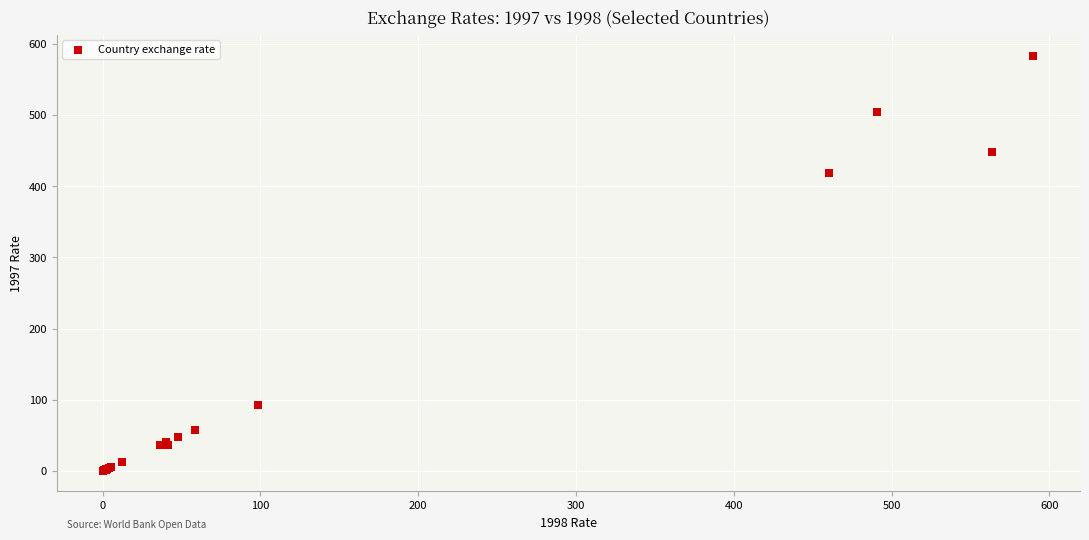

What Y value in the scatter plot is closest to 291?

419.3